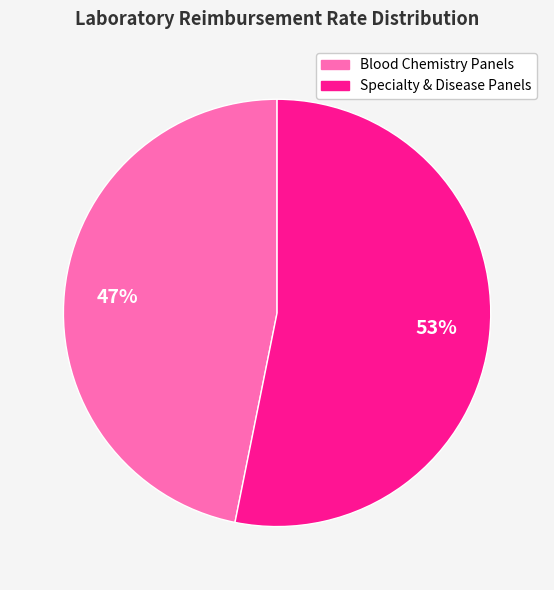

To the nearest percent, what is the average slice percentage?

50%